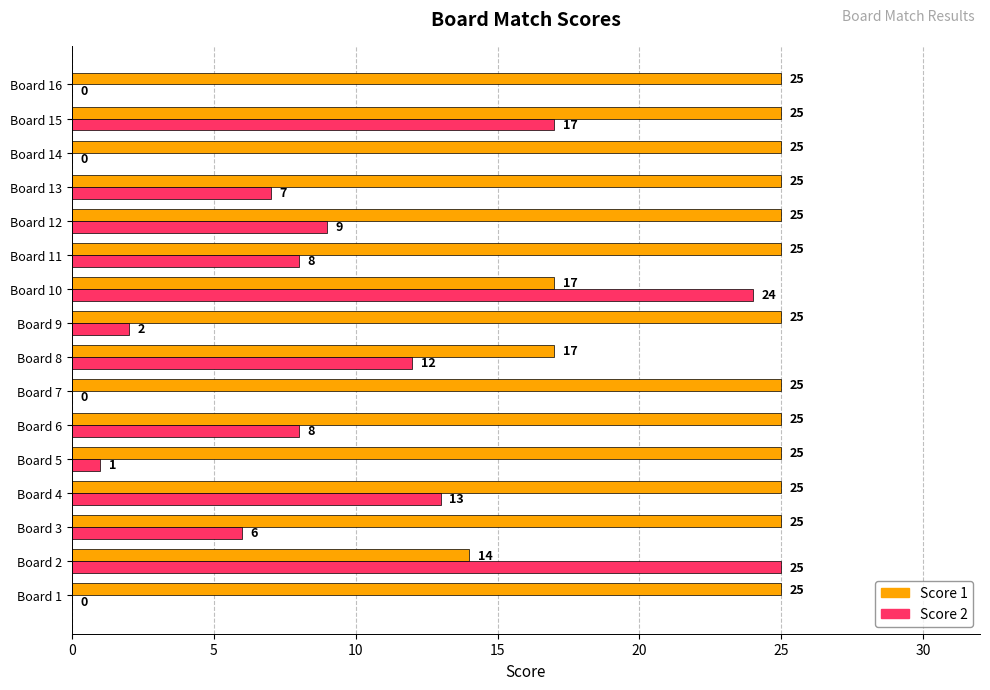

True or false: Score 1 has a value of 25 at Board 5.

True